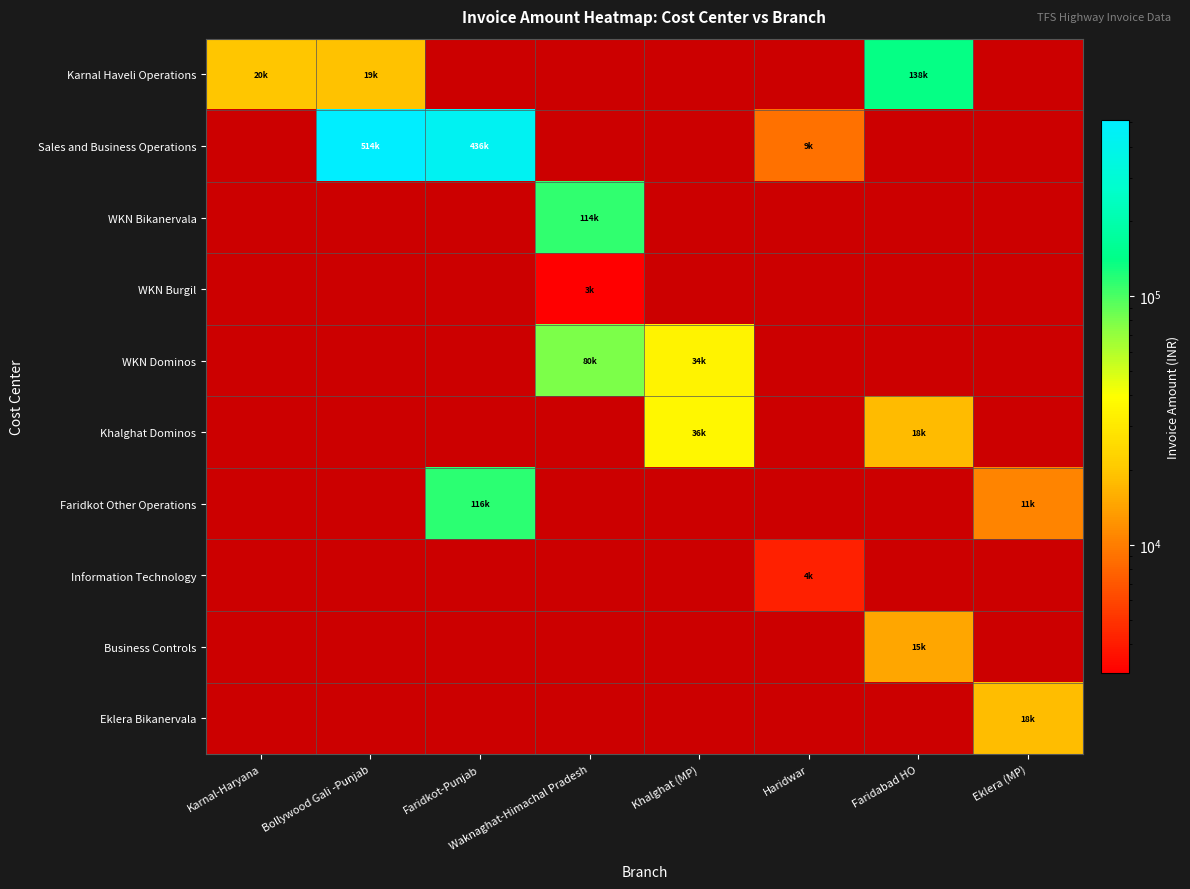

What is the greatest value displayed?

513975.0